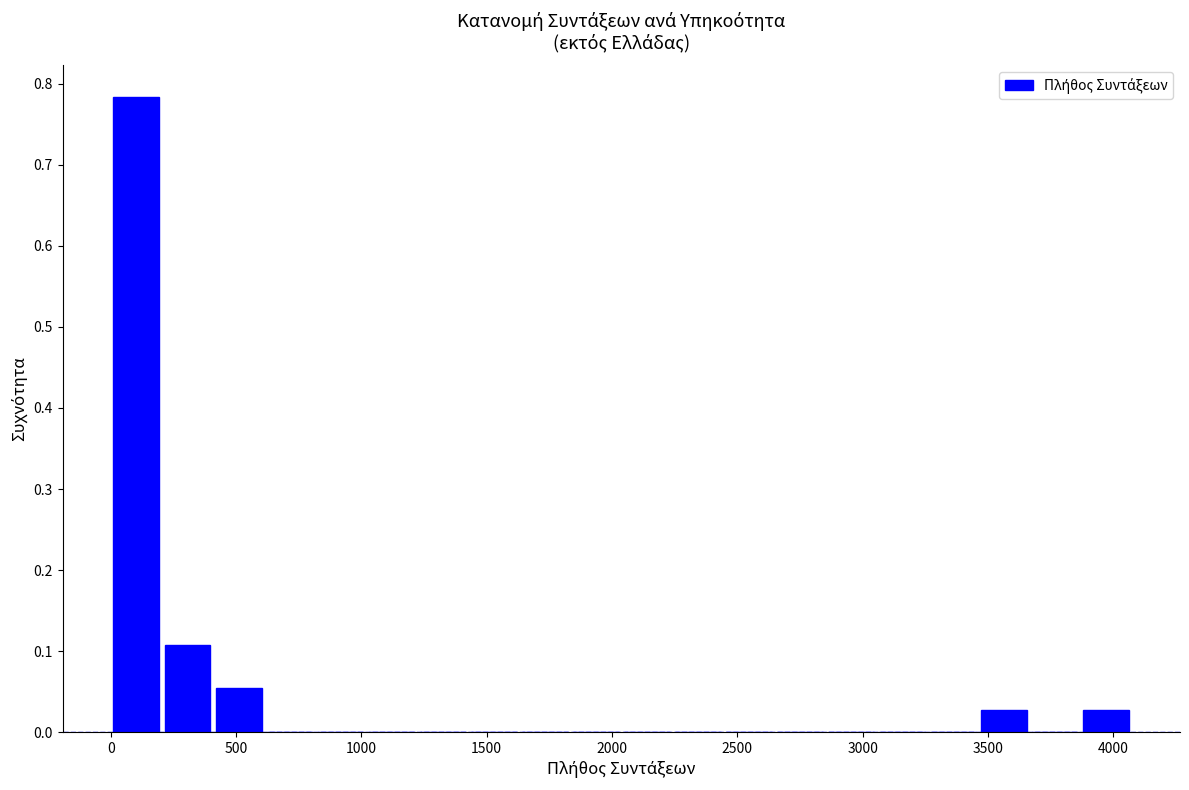

Reading left to right, transcribe this chart: for each bar, give the range it covers on the x-axis and its height. Neither the bar edges nor the heights are printed on the chart, so give them approximately, as read against the axes.

0 to 200: 0.78
200 to 400: 0.11
400 to 600: 0.05
600 to 800: 0
800 to 1000: 0
1000 to 1200: 0
1200 to 1450: 0
1450 to 1650: 0
1650 to 1850: 0
1850 to 2050: 0
2050 to 2250: 0
2250 to 2450: 0
2450 to 2650: 0
2650 to 2850: 0
2850 to 3050: 0
3050 to 3250: 0
3250 to 3450: 0
3450 to 3650: 0.03
3650 to 3850: 0
3850 to 4050: 0.03